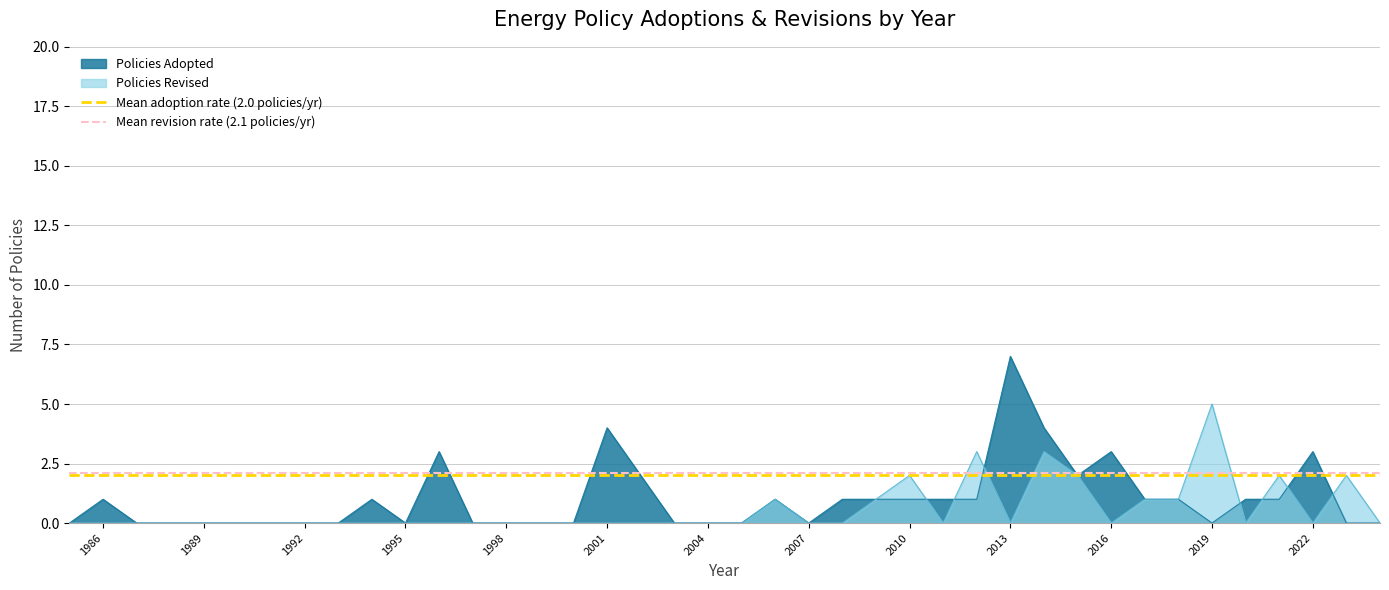

What is the highest value of the Policies Revised series?

5